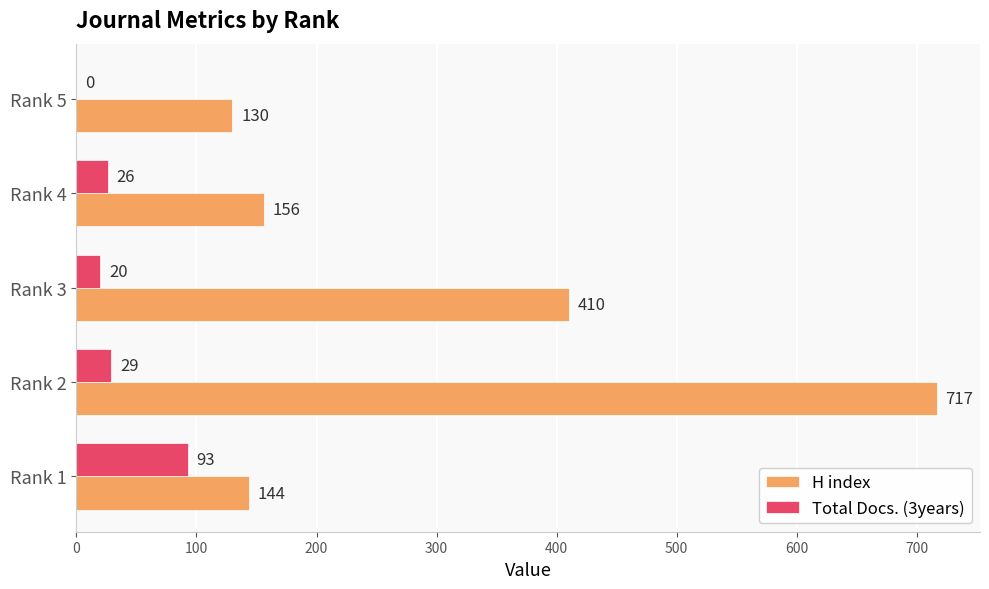

Which series has the largest total across all categories?

H index